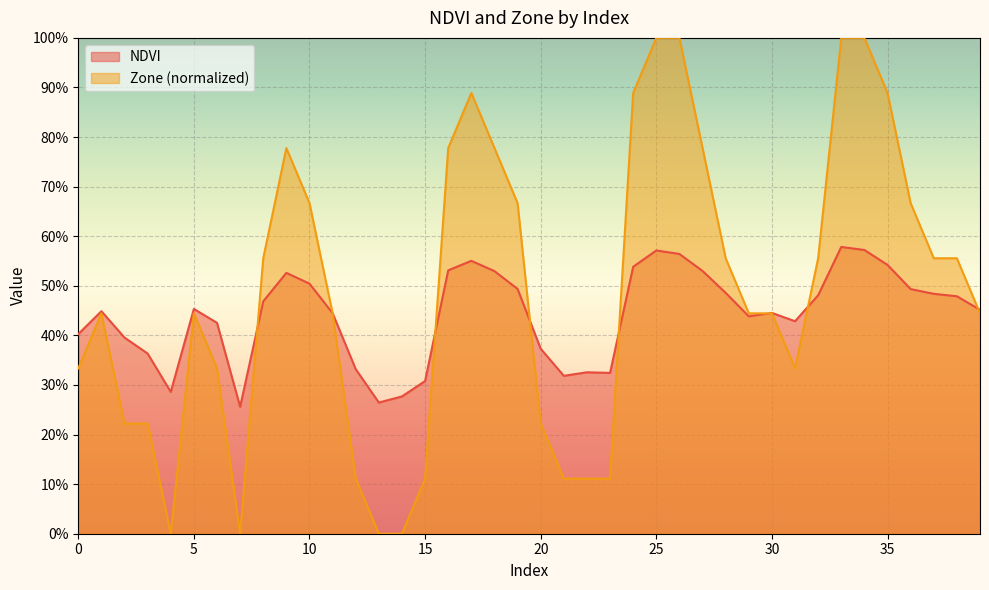

List the series in order of their overall mean, lowest first.

NDVI, Zone (normalized)